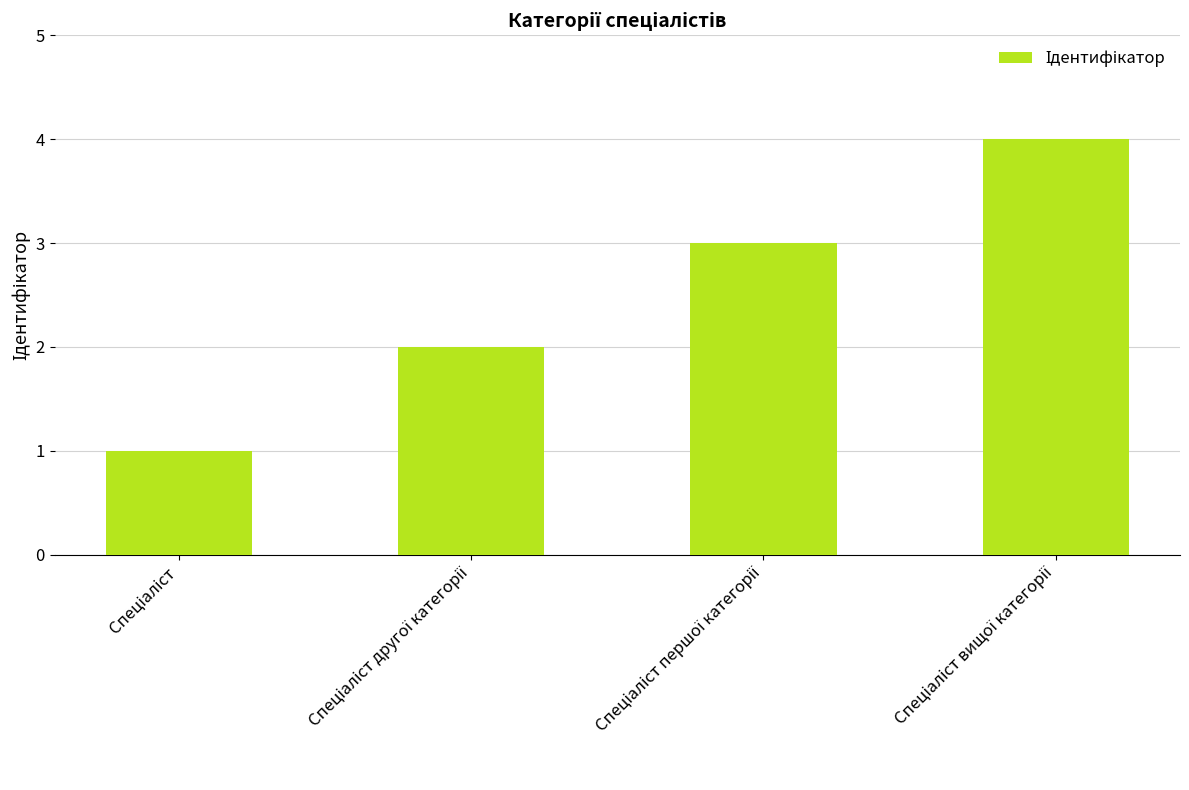

What is the greatest value displayed?

4